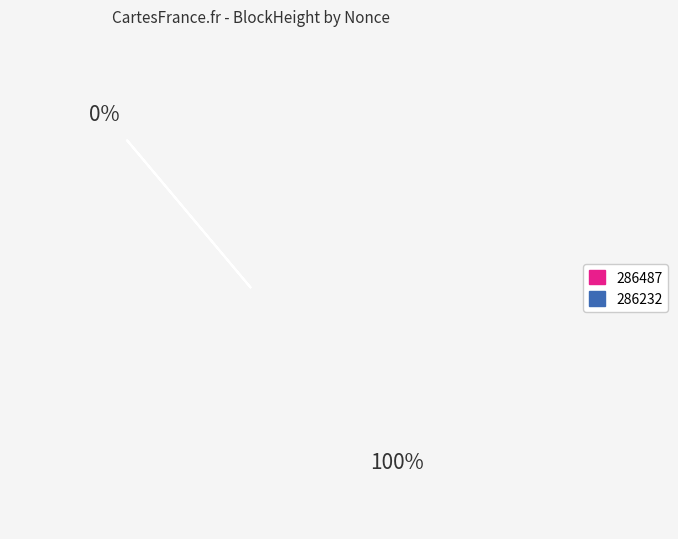

Does 286232 represent more than half of the total?

Yes